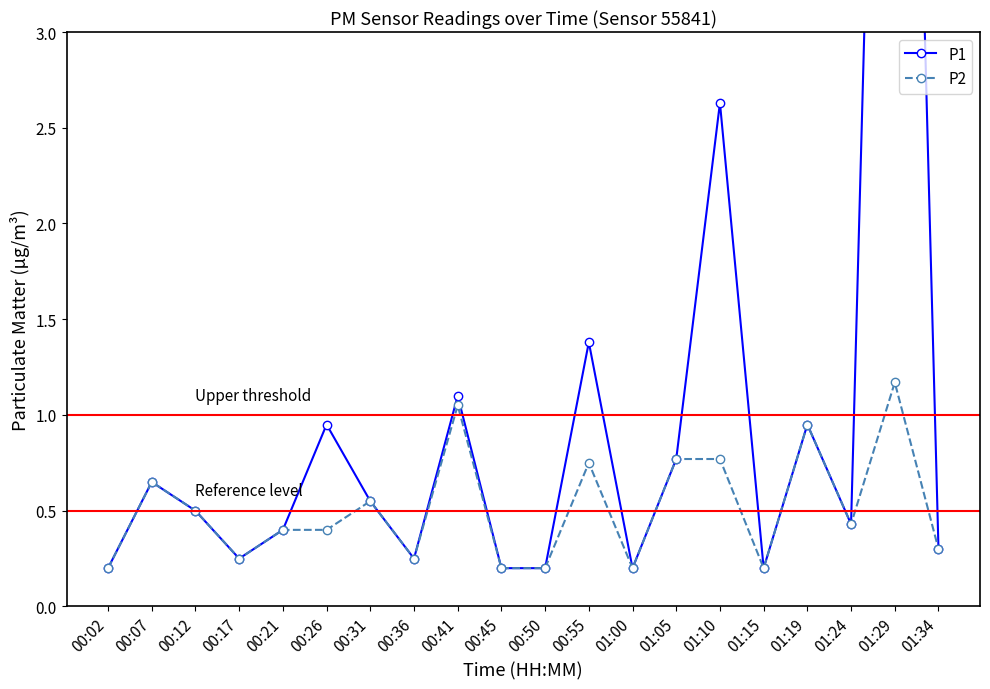

In P2, how many points are higher than both neighbors (excluding endpoints)?

6